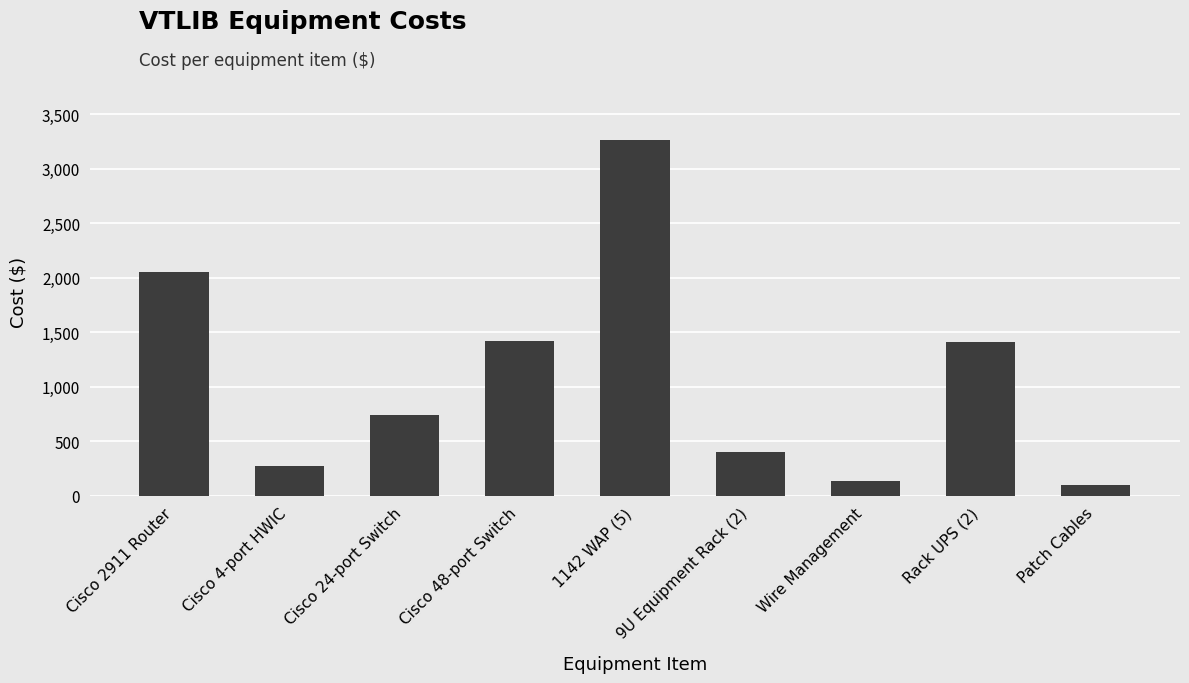

What is the smallest value displayed?

100